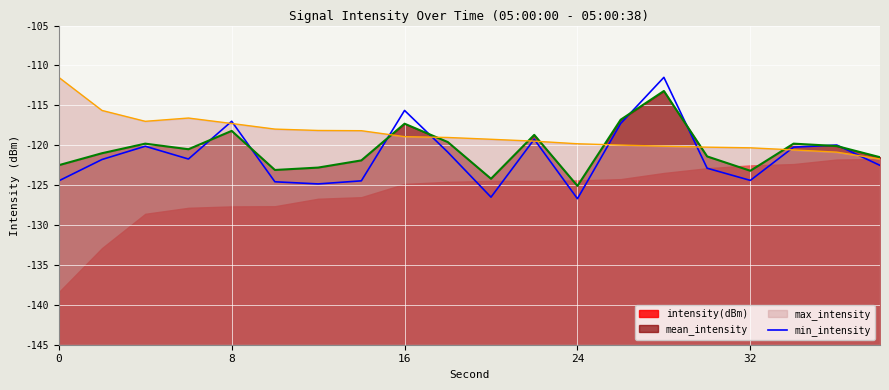

How many data points are less than -121?

11